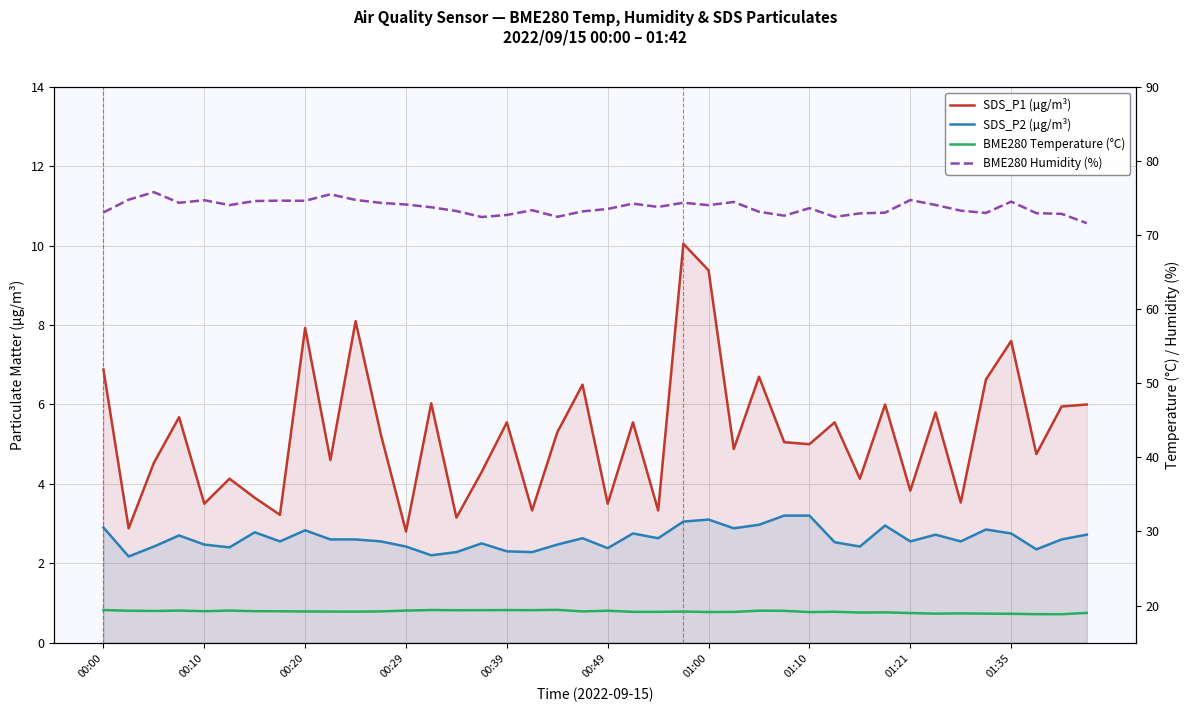

What is the maximum value shown in the chart?

75.8